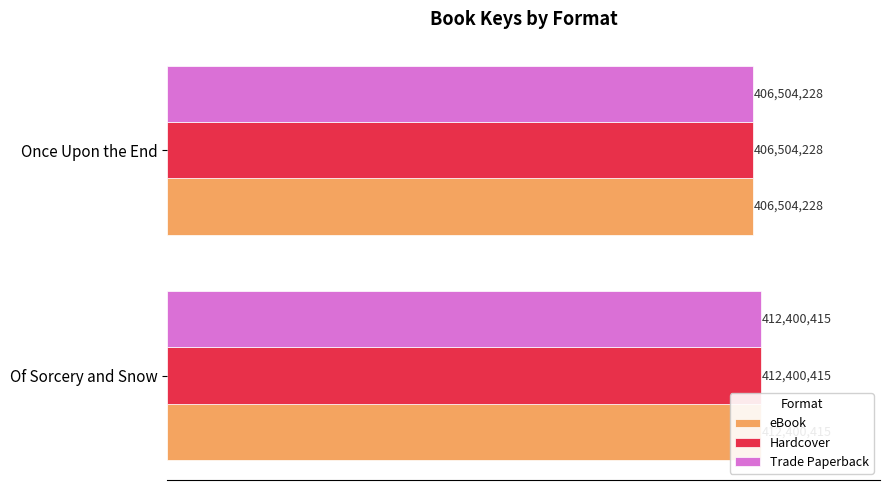

What is the sum of the eBook values at Of Sorcery and Snow and Once Upon the End?

818904643